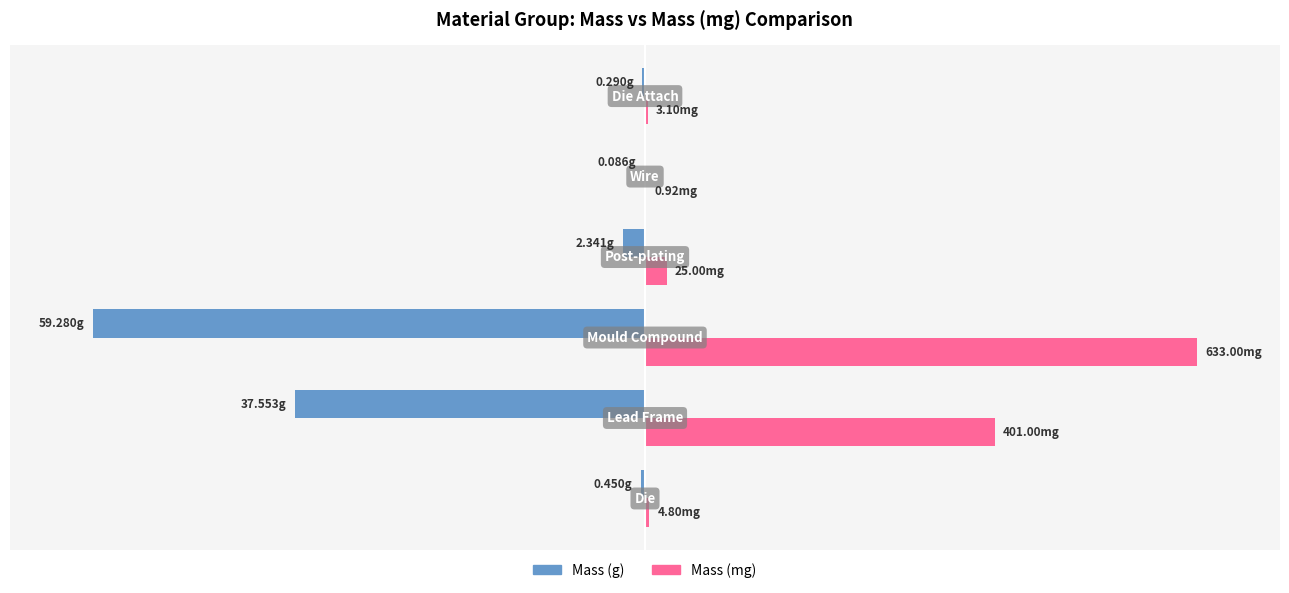

Which series has the widest spread of values?

Mass (g)